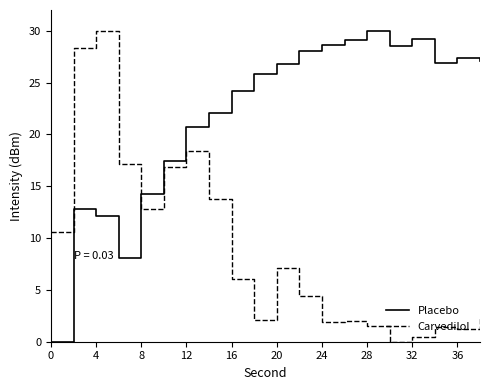

What is the difference between the maximum and minimum values in the Placebo series?

30.0